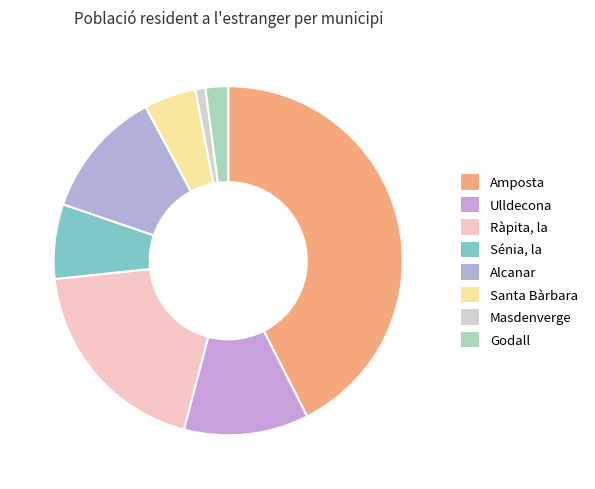

Which category has the smallest portion of the pie?

Masdenverge